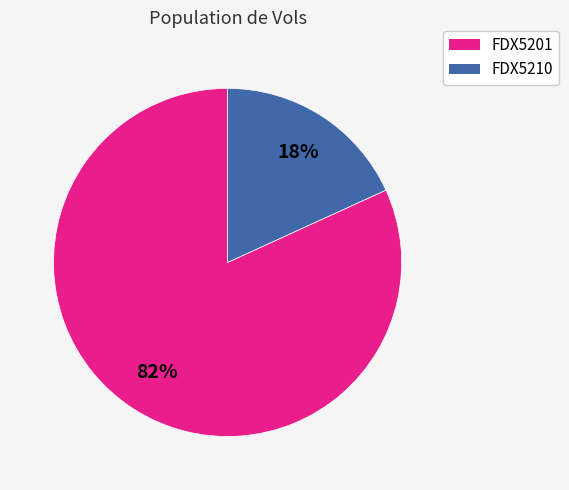

Does any single category account for the majority?

Yes